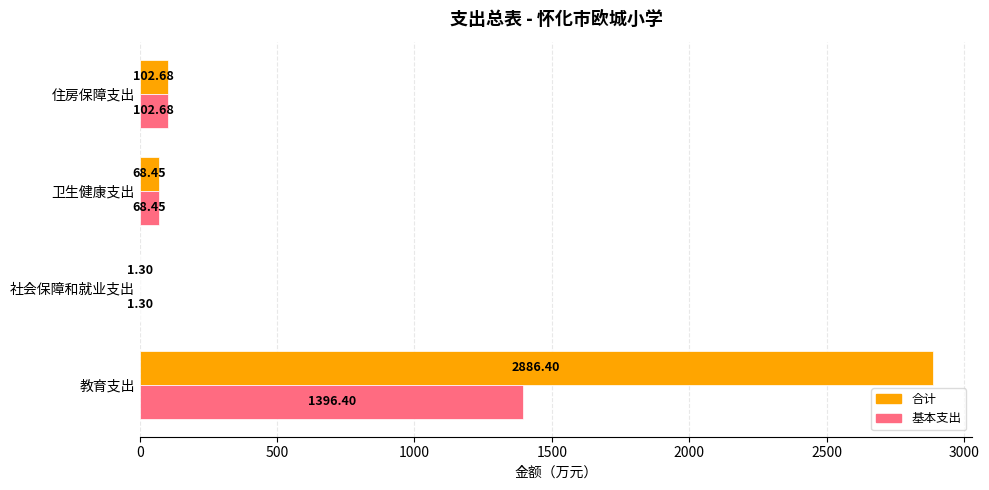

What are all the series names shown in the legend?

合计, 基本支出